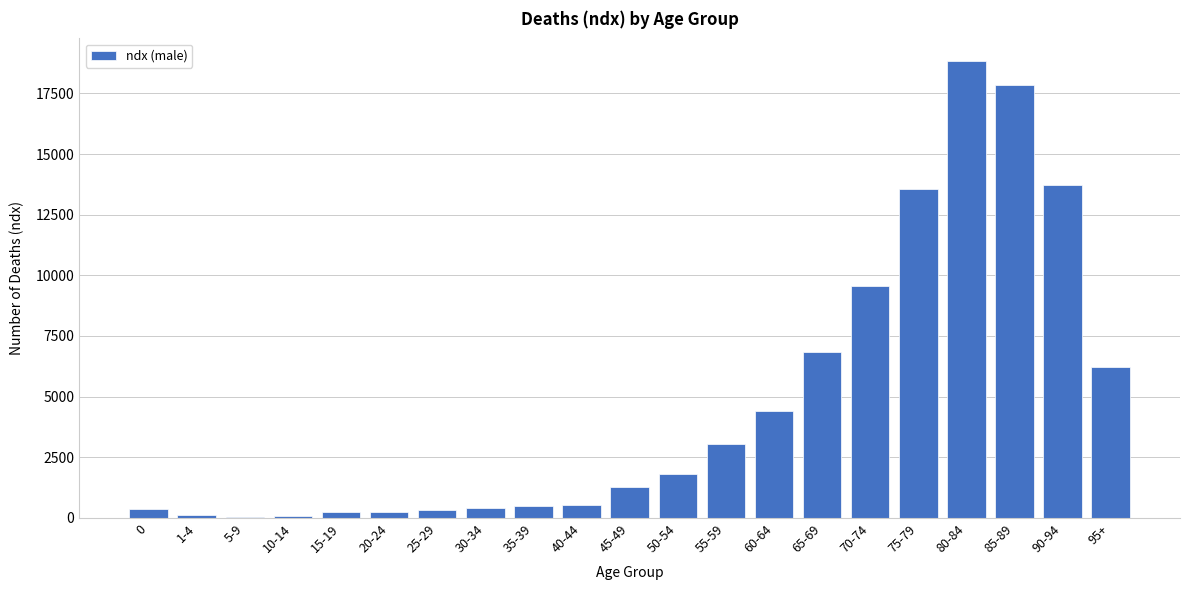

What is the greatest value displayed?

18826